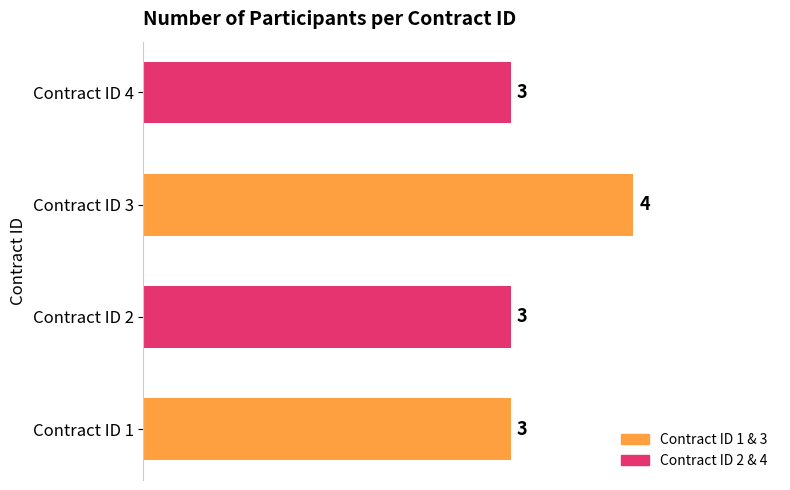

The chart shows a value of 4 at Contract ID 3. True or false?

True